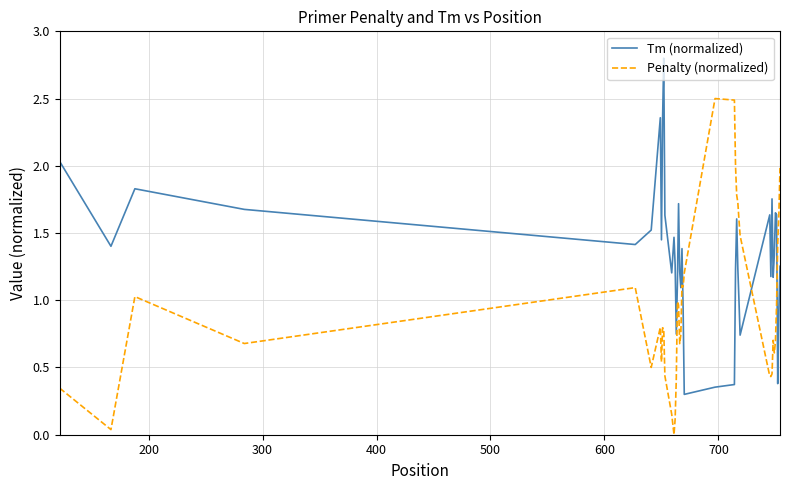

What is the maximum value shown in the chart?

2.8